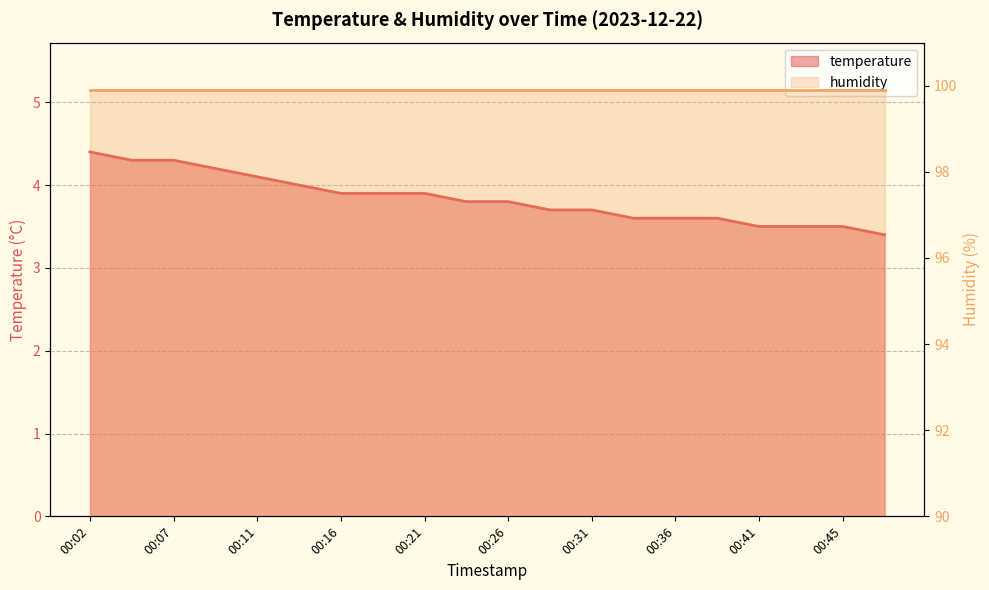

Rank the categories by value from highest to lowest.

00:02, 00:04, 00:07, 00:09, 00:11, 00:14, 00:16, 00:19, 00:21, 00:24, 00:26, 00:28, 00:31, 00:33, 00:36, 00:38, 00:41, 00:43, 00:45, 00:48